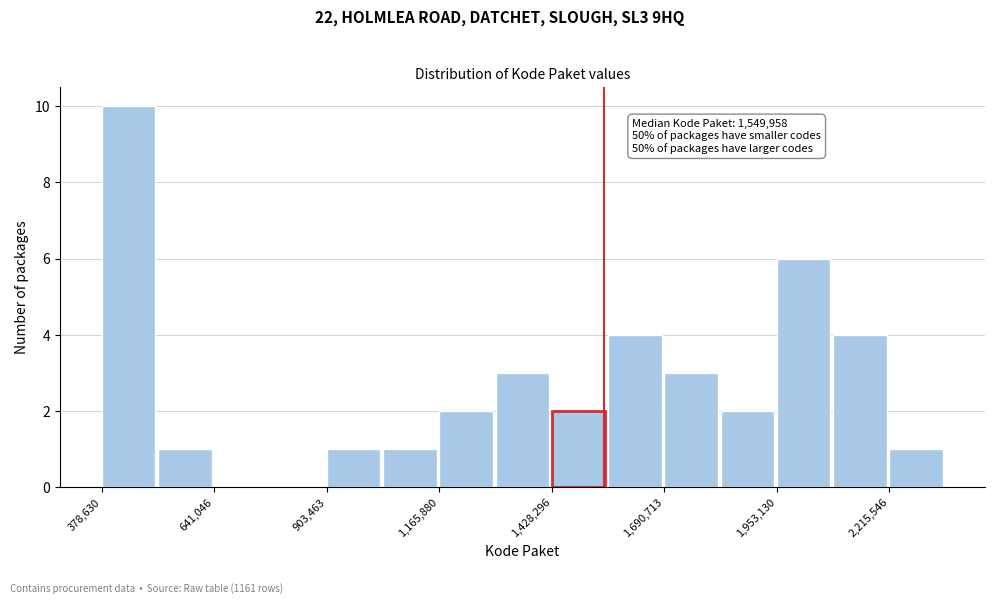

Read against the x-axis, roughly where is the centre of the tallest bar?

450000